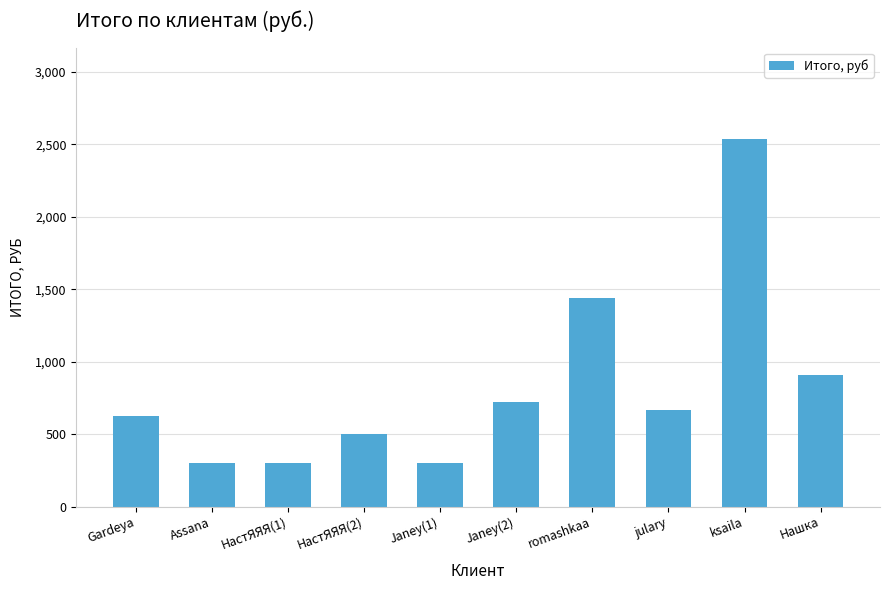

The chart shows a value of 501.3 at НастЯЯЯ(2). True or false?

True